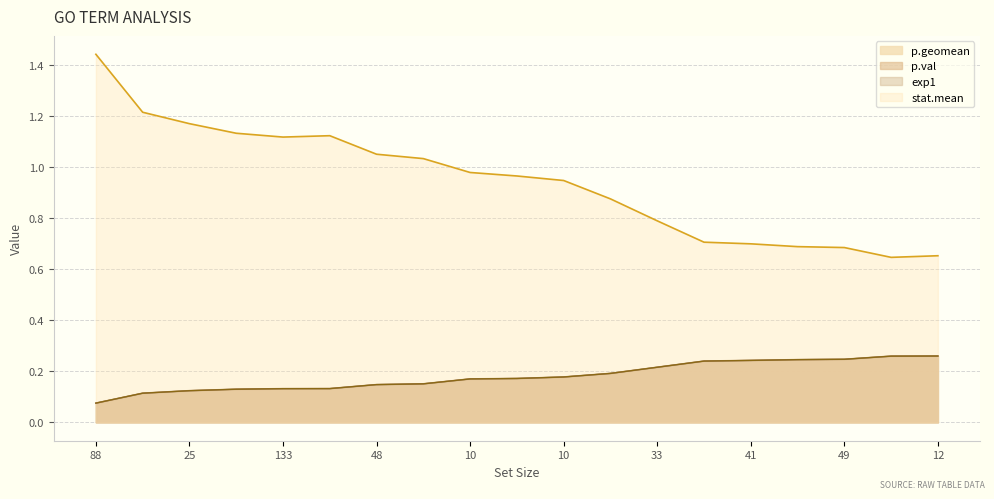

How many exp1 values are between 0 and 1?

19